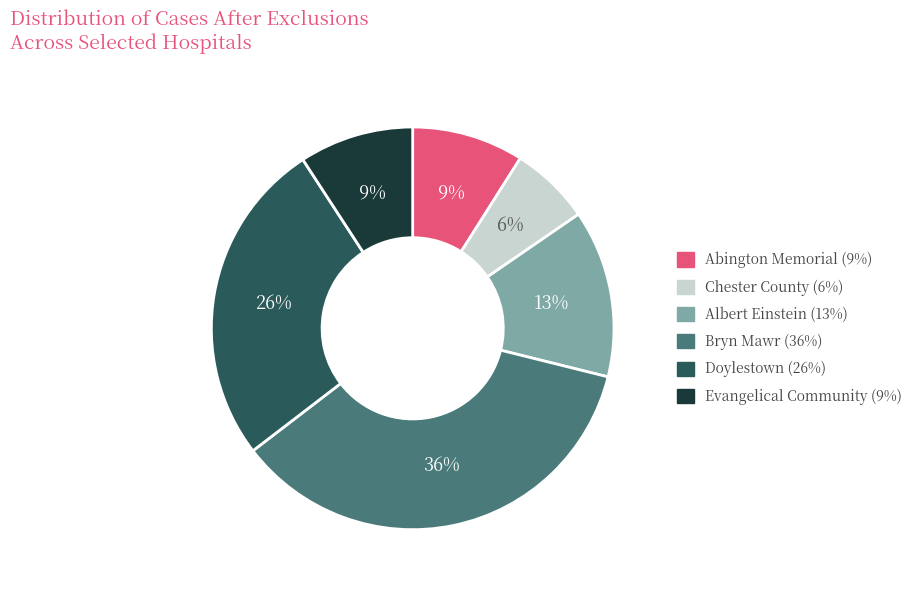

To the nearest percent, what is the average slice percentage?

17%